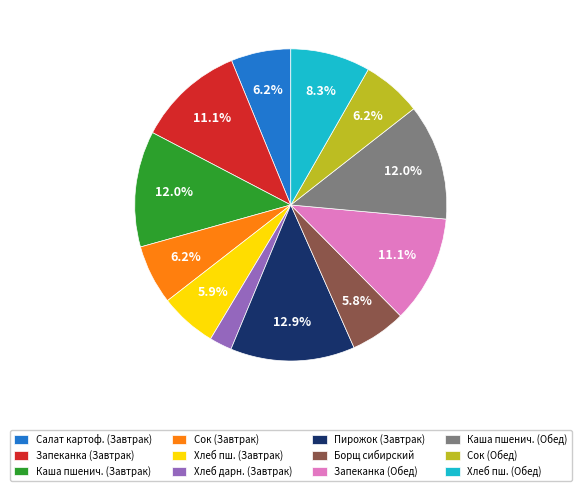

Does any single category account for the majority?

No